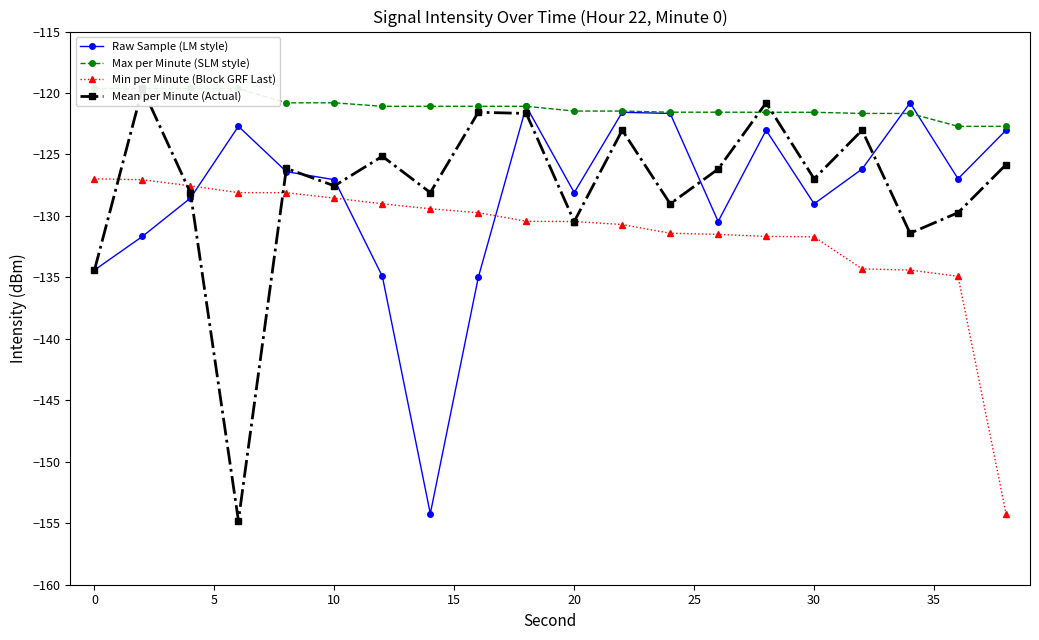

What is the maximum value for Raw Sample (LM style)?

-120.8